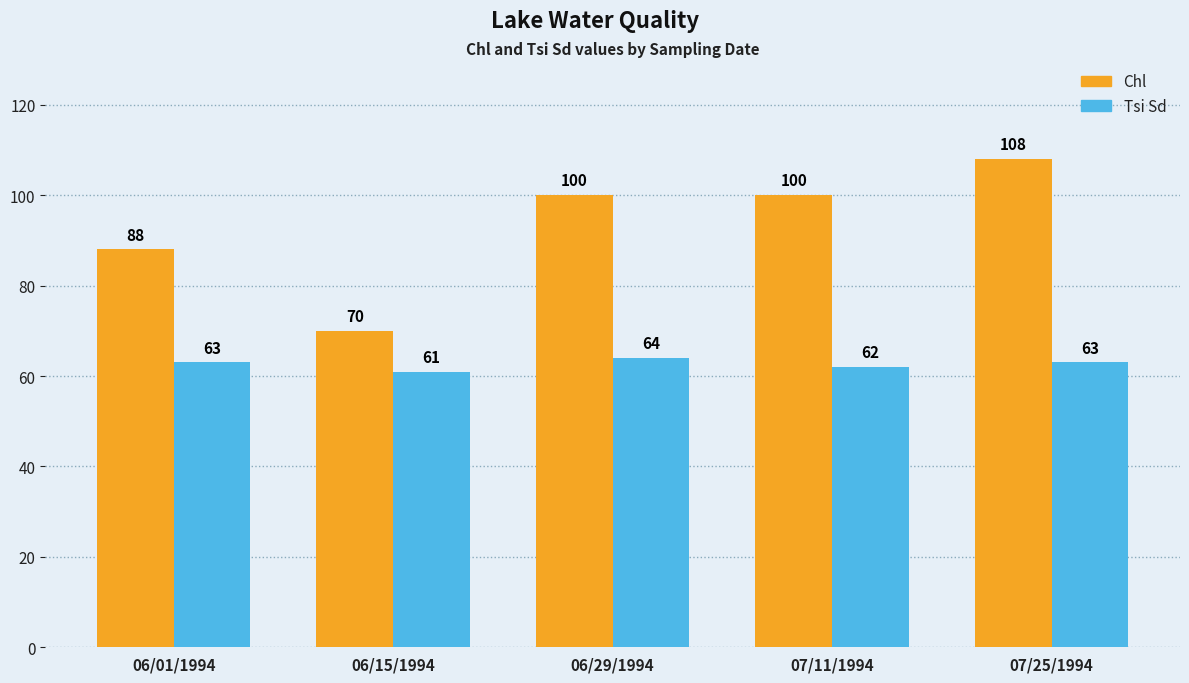

At 07/11/1994, list the series in order from largest to smallest.

Chl, Tsi Sd